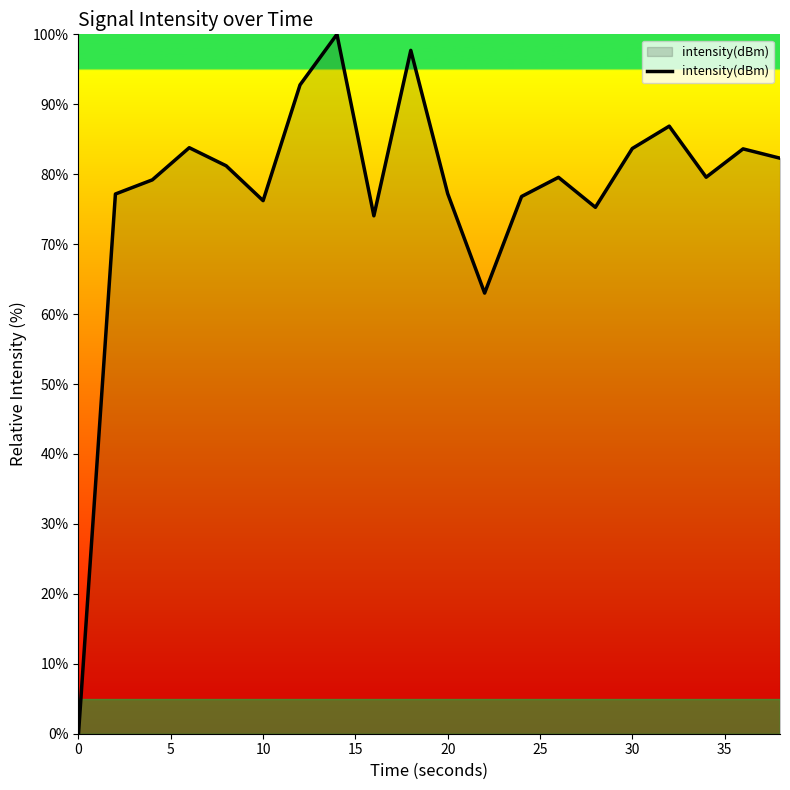

What is the greatest value displayed?

100.0